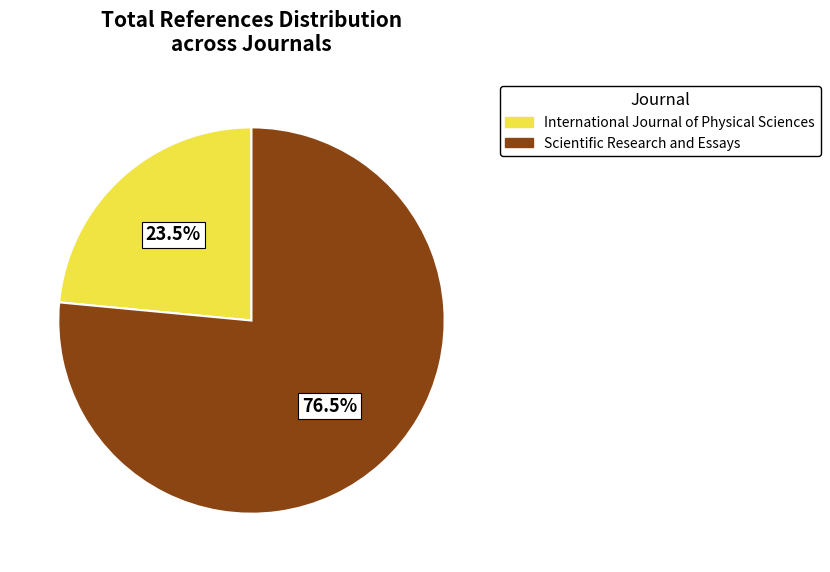

What is the majority slice?

Scientific Research and Essays